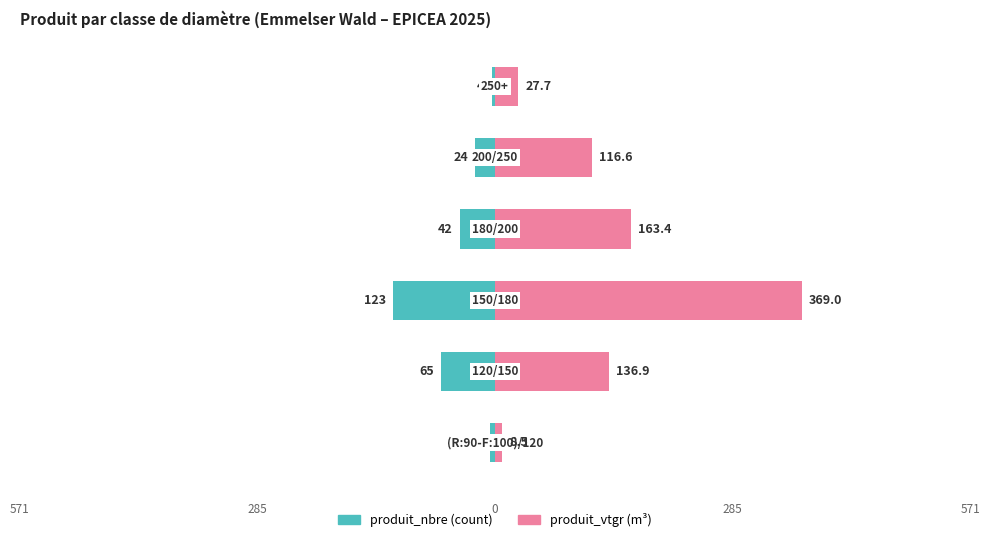

Which series has the largest range (max minus min)?

produit_vtgr (m³)